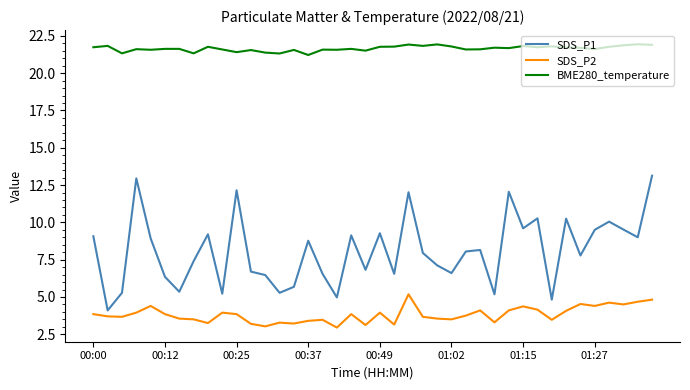

Which series has the largest total across all categories?

BME280_temperature